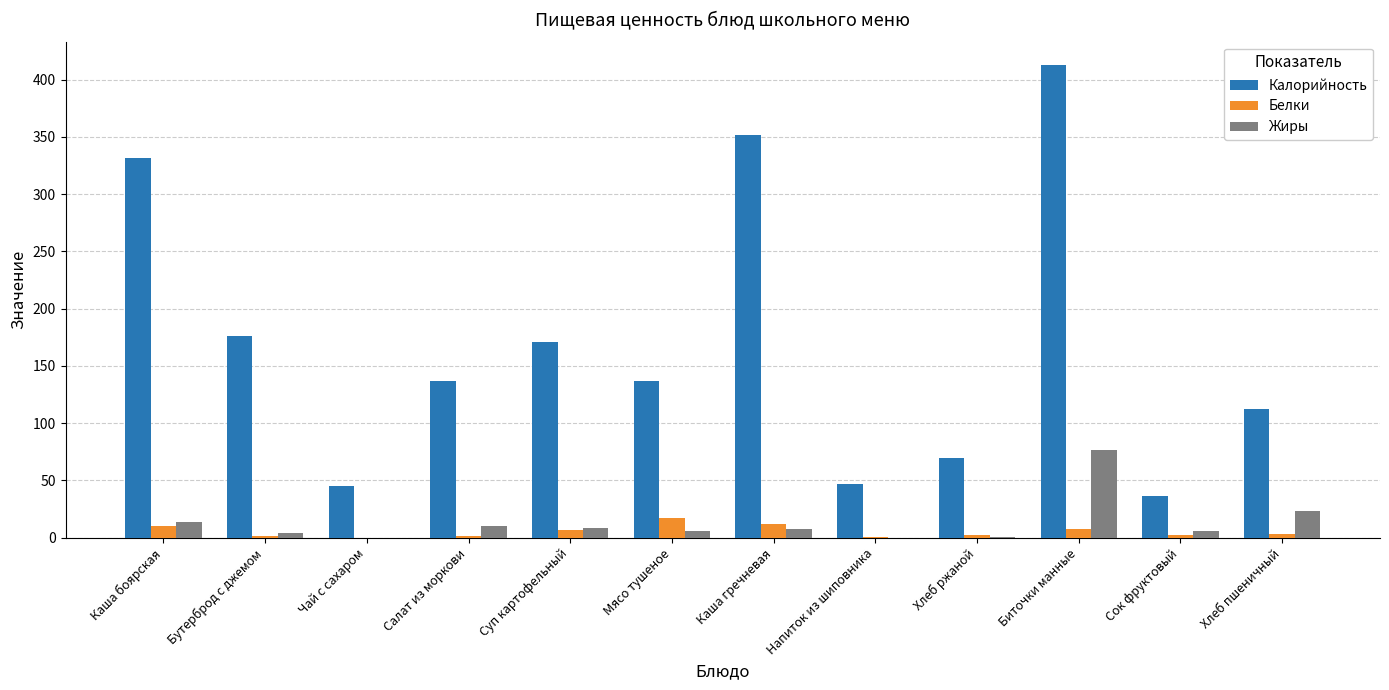

How many distinct data groups are displayed?

3